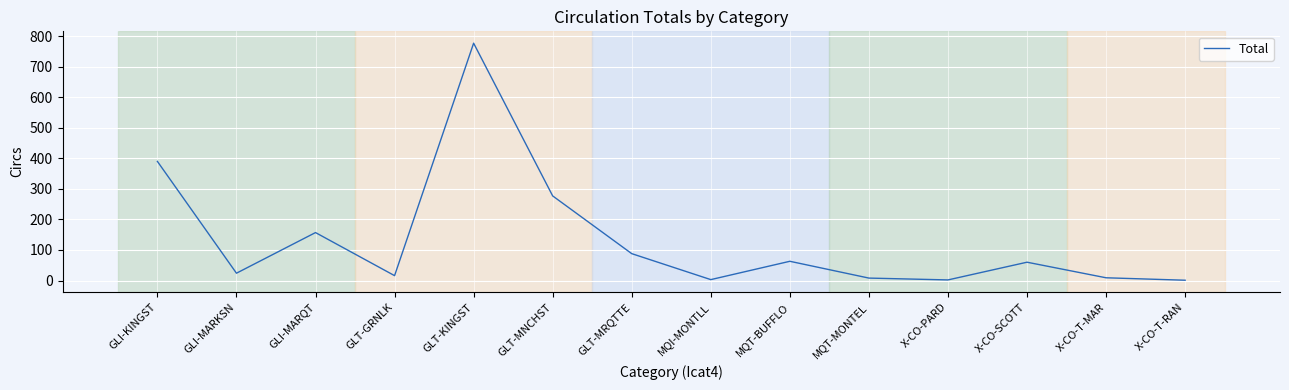

What is the difference between the second highest and second lowest values?

388